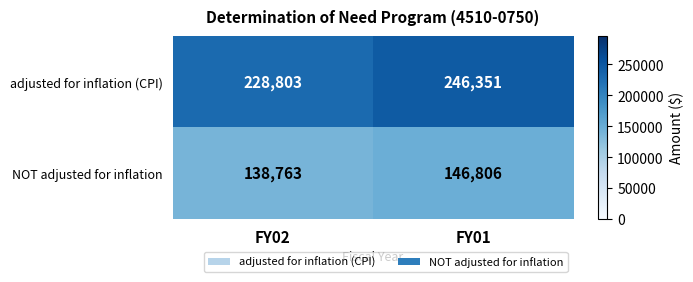

What is the spread (max minus min) of values at FY02?

90040